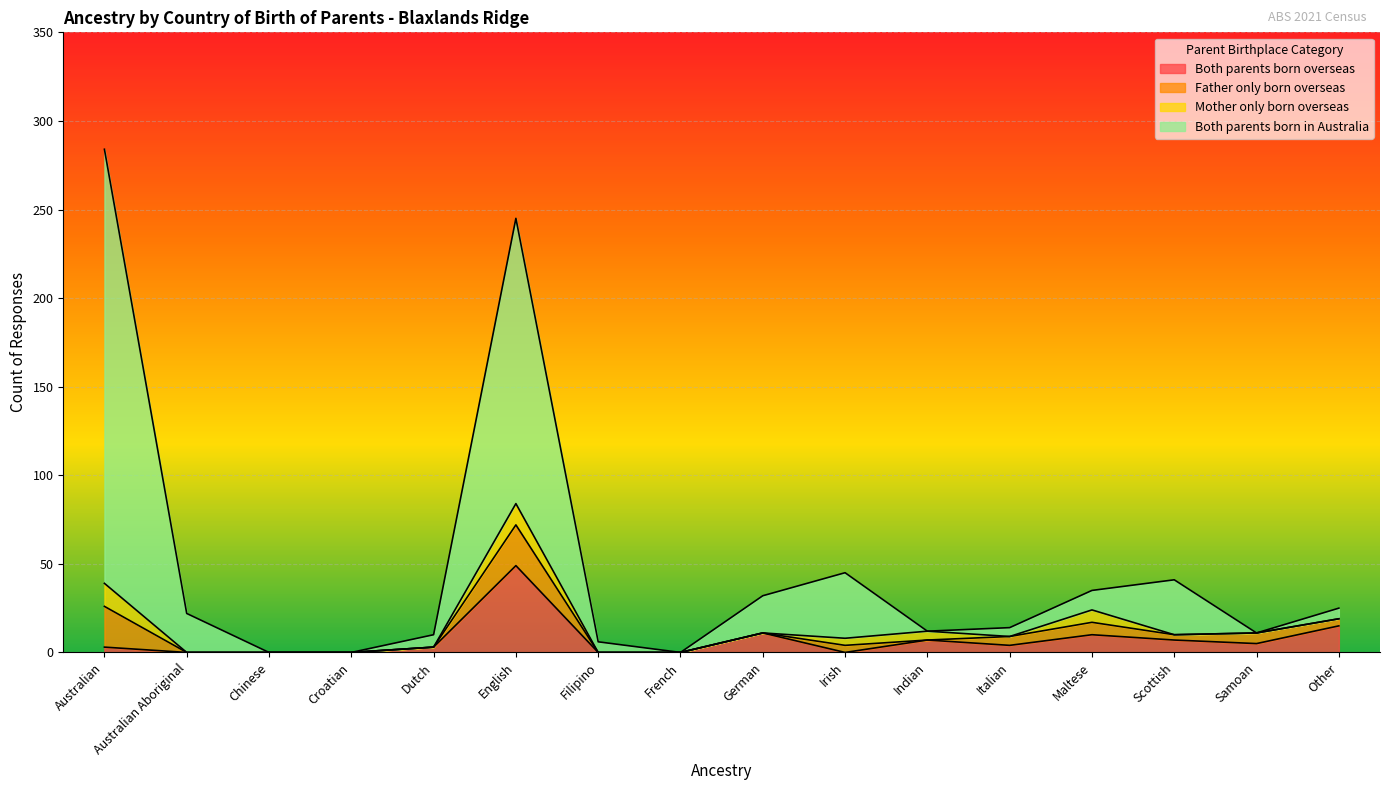

The value of Both parents born in Australia at Croatian is 183. True or false?

False